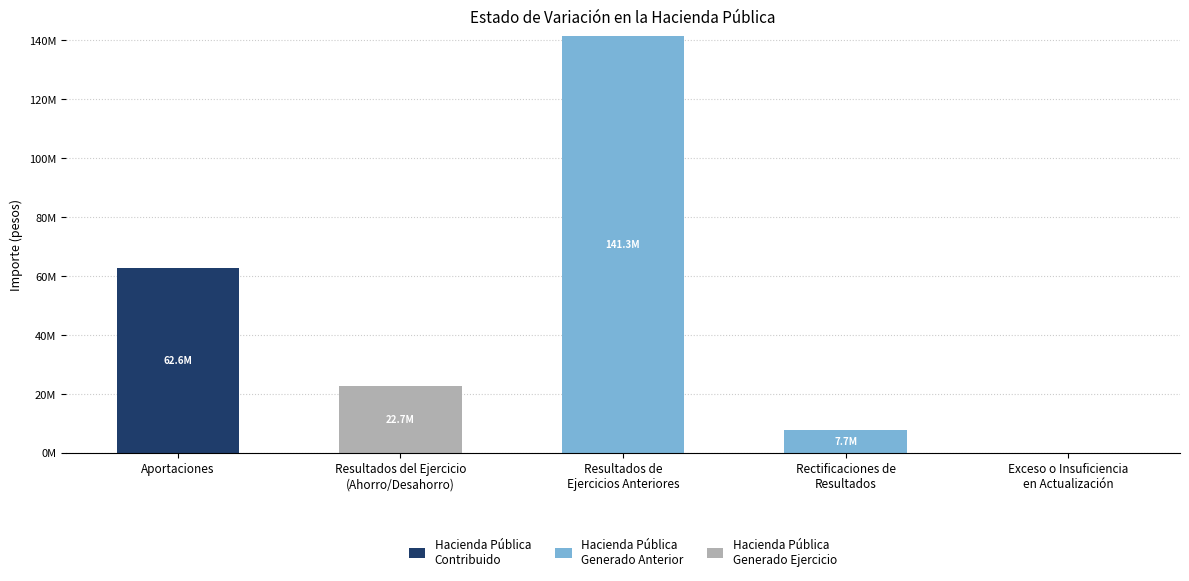

Are the bars horizontal?

No